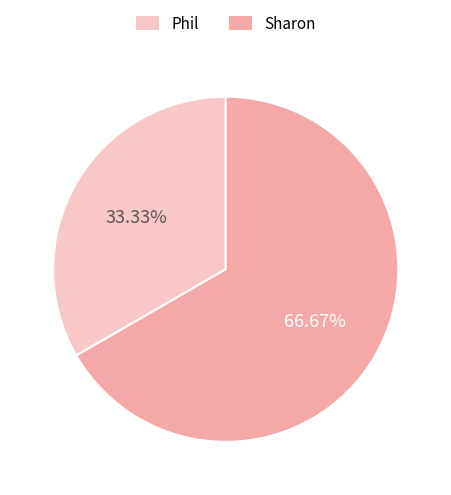

To the nearest percent, what portion does Phil represent?

33%